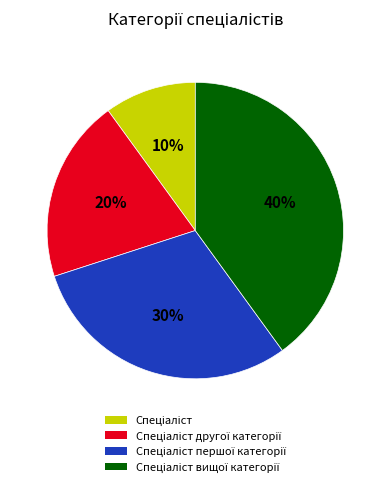

To the nearest percent, what is the difference between the largest and smallest slice percentages?

30%